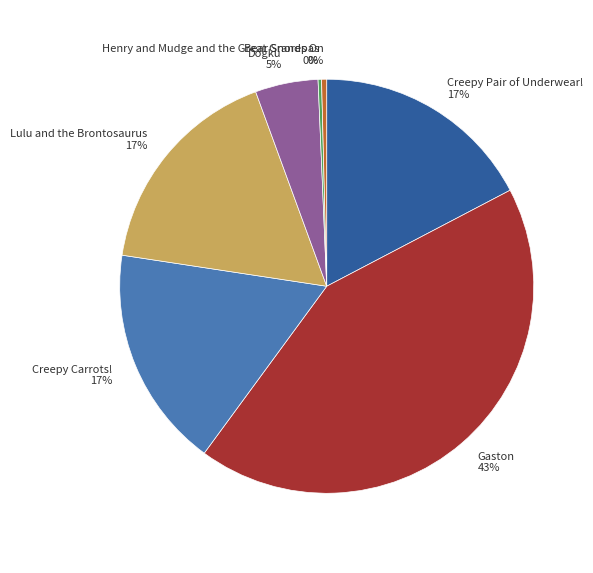

The Lulu and the Brontosaurus slice represents 17% of the pie. True or false?

True